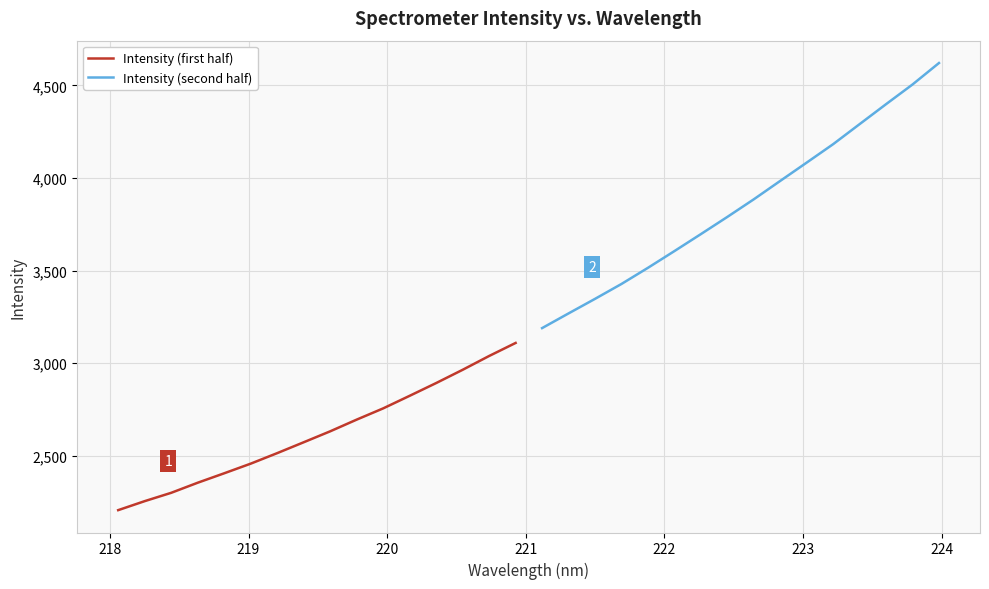

Does the chart display data point markers on the line(s)?

No